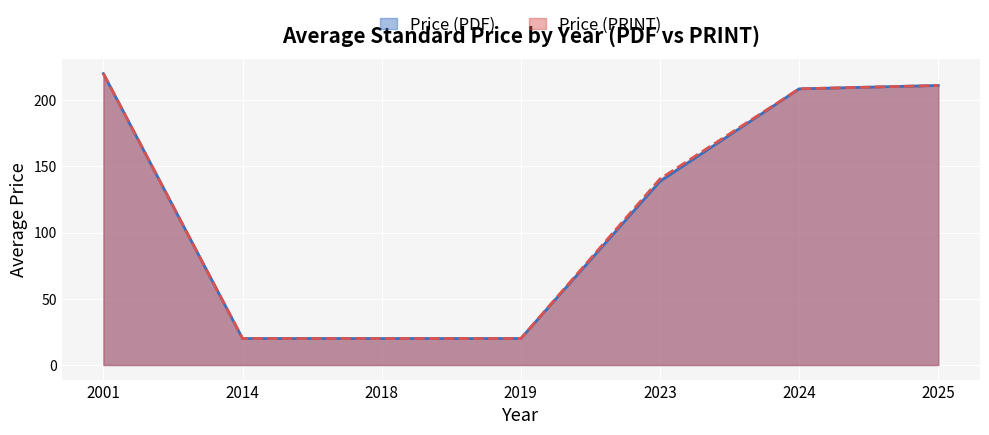

Rank the series at 2001 from lowest to highest value.

Price (PDF), Price (PRINT)